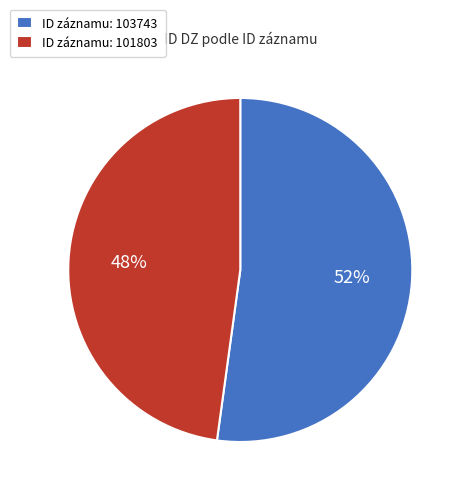

Between ID záznamu: 101803 and ID záznamu: 103743, which is larger?

ID záznamu: 103743